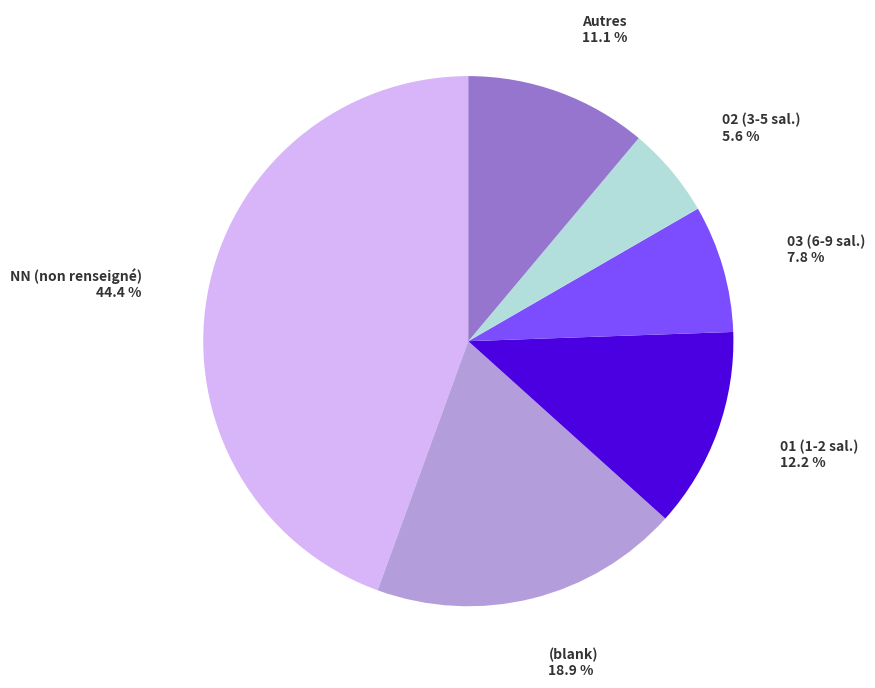

Is there any slice that represents more than half of the pie?

No